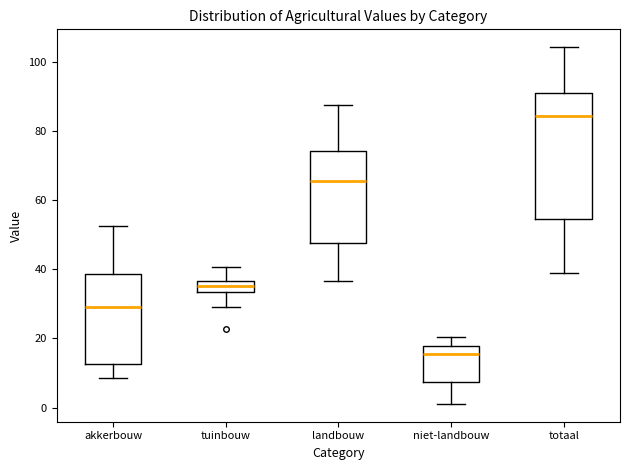

Reading left to right, transcribe this box plot: for each box, give where its median line is, the range the box spans, and where its two whiskers end, as read against the y-axis. The values are not printed on the chart, so give them approximately, as read against the axis.

akkerbouw: median 28, box 12 to 38, whiskers 8 to 52
tuinbouw: median 36 (inside the box), box 34 to 36, whiskers 28 to 40
landbouw: median 66, box 48 to 74, whiskers 36 to 88
niet-landbouw: median 16, box 8 to 18, whiskers 2 to 20
totaal: median 84, box 54 to 90, whiskers 38 to 104